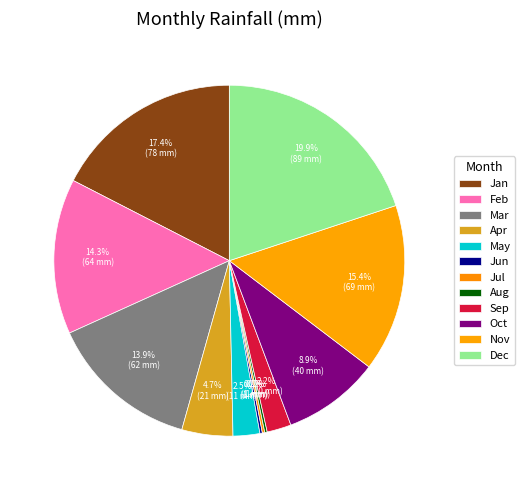

Approximately how many times larger is the value at May compared to Mar?

0.2